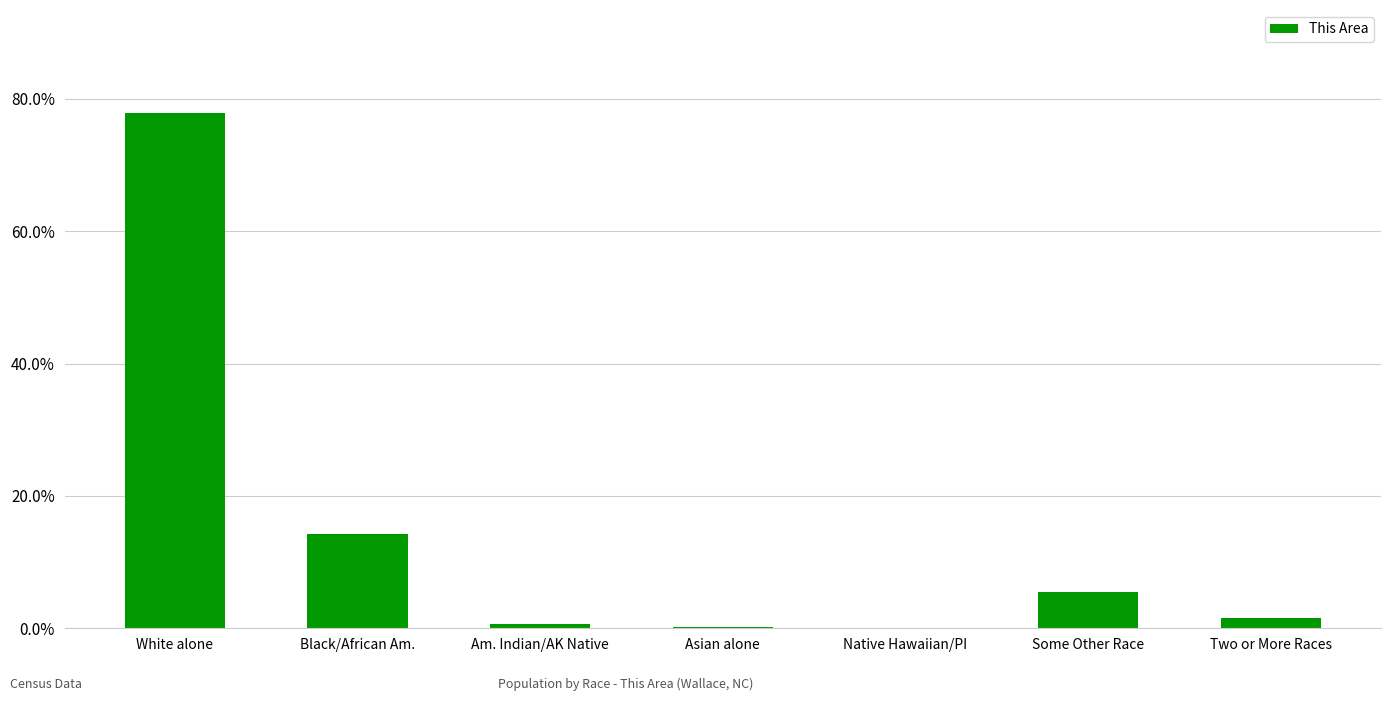

Where is the data nearest to the value 38?

Black/African Am.